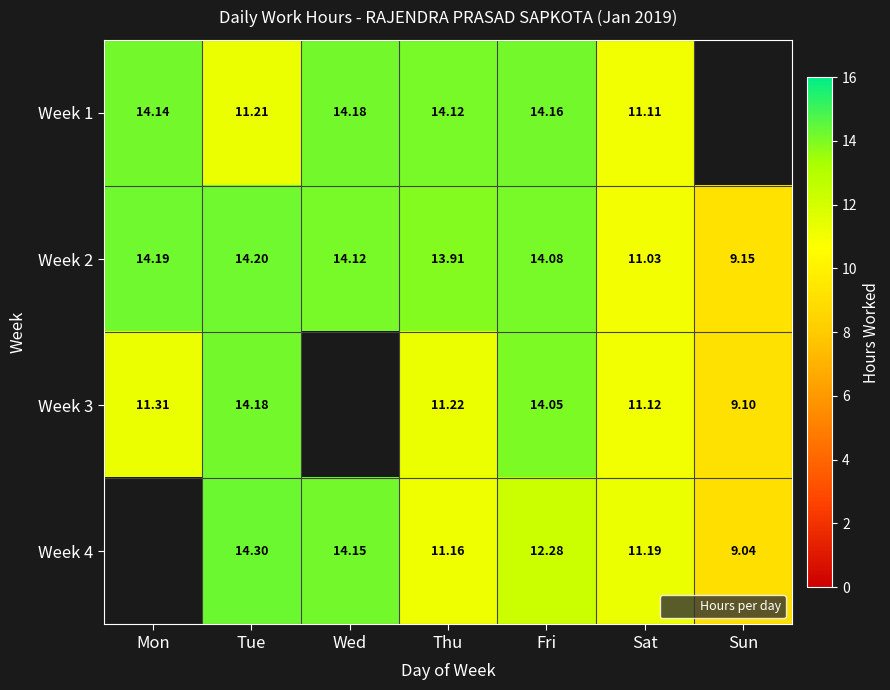

What is the greatest value displayed?

14.3